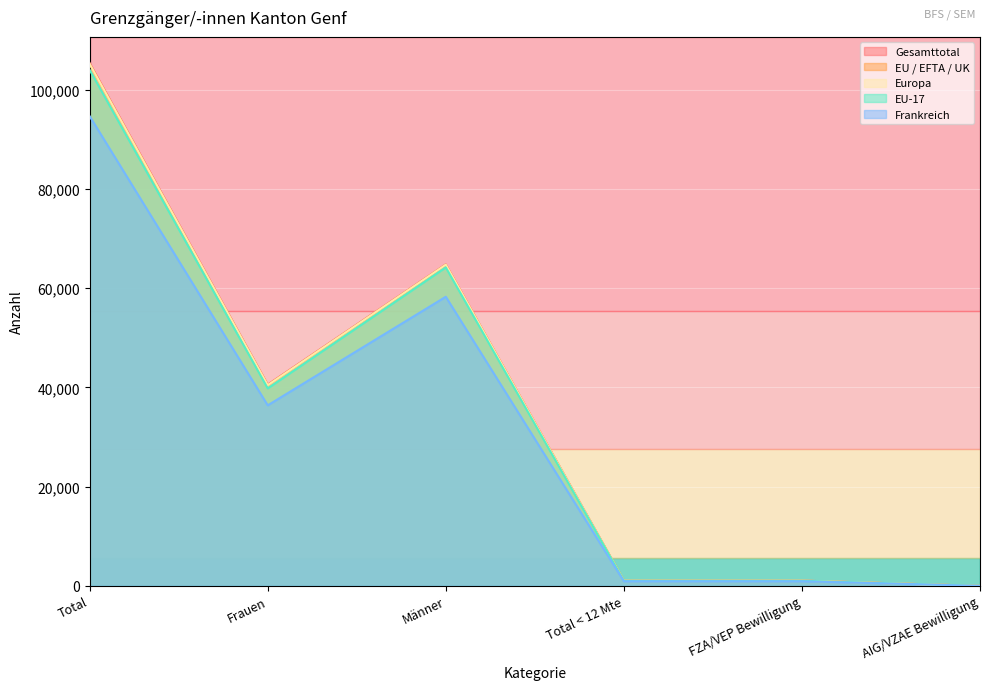

At which label does Gesamttotal reach its minimum?

AIG/VZAE Bewilligung